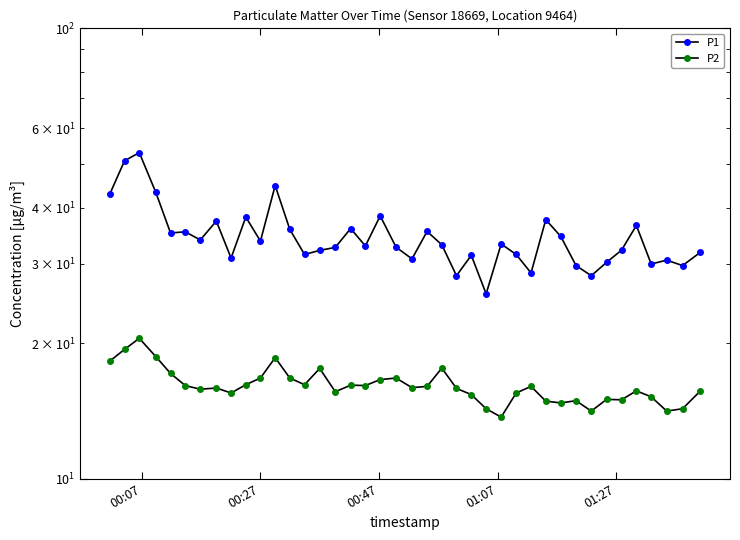

List the series in order of their peak value, lowest first.

P2, P1